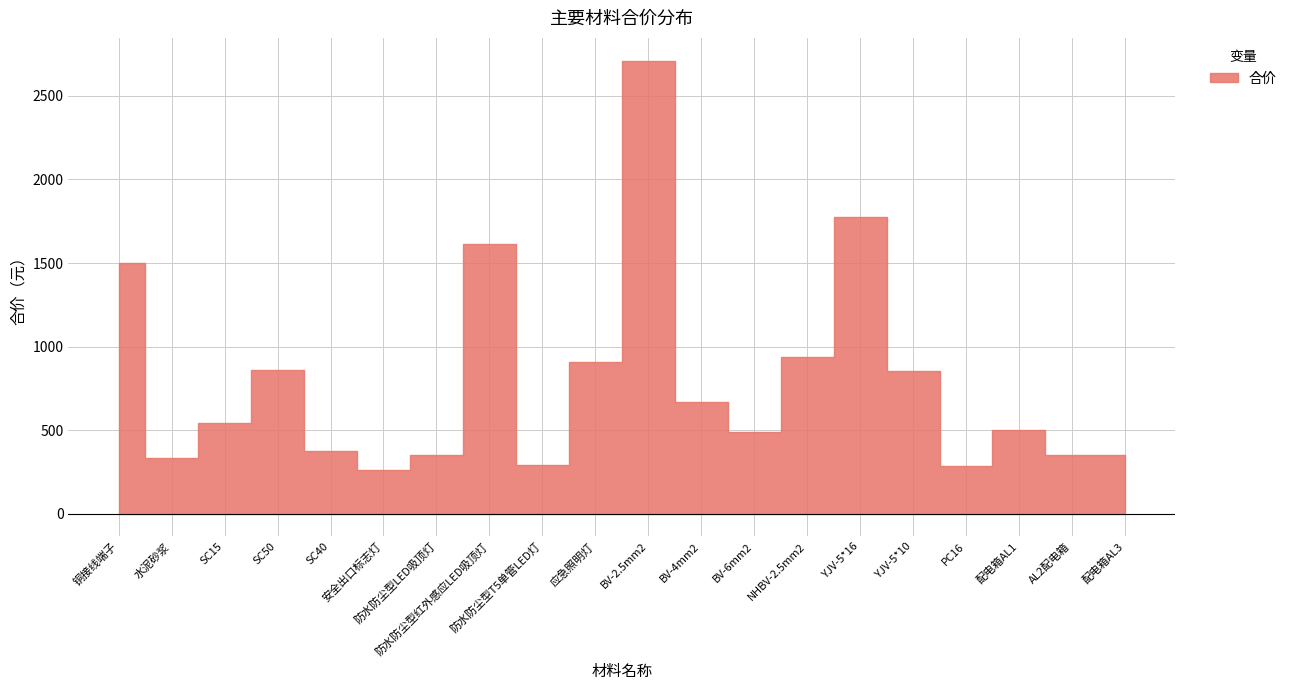

Read the value at 铜接线端子.

1502.2